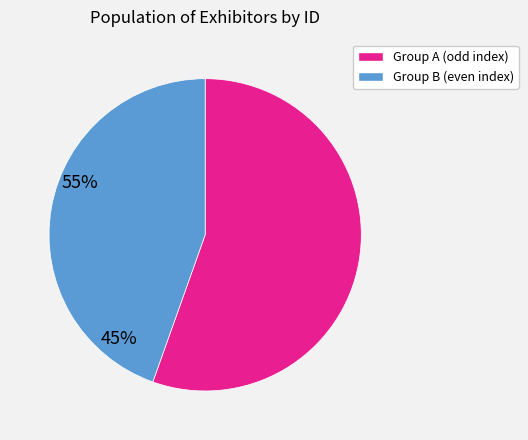

Is there a majority slice in this chart?

Yes